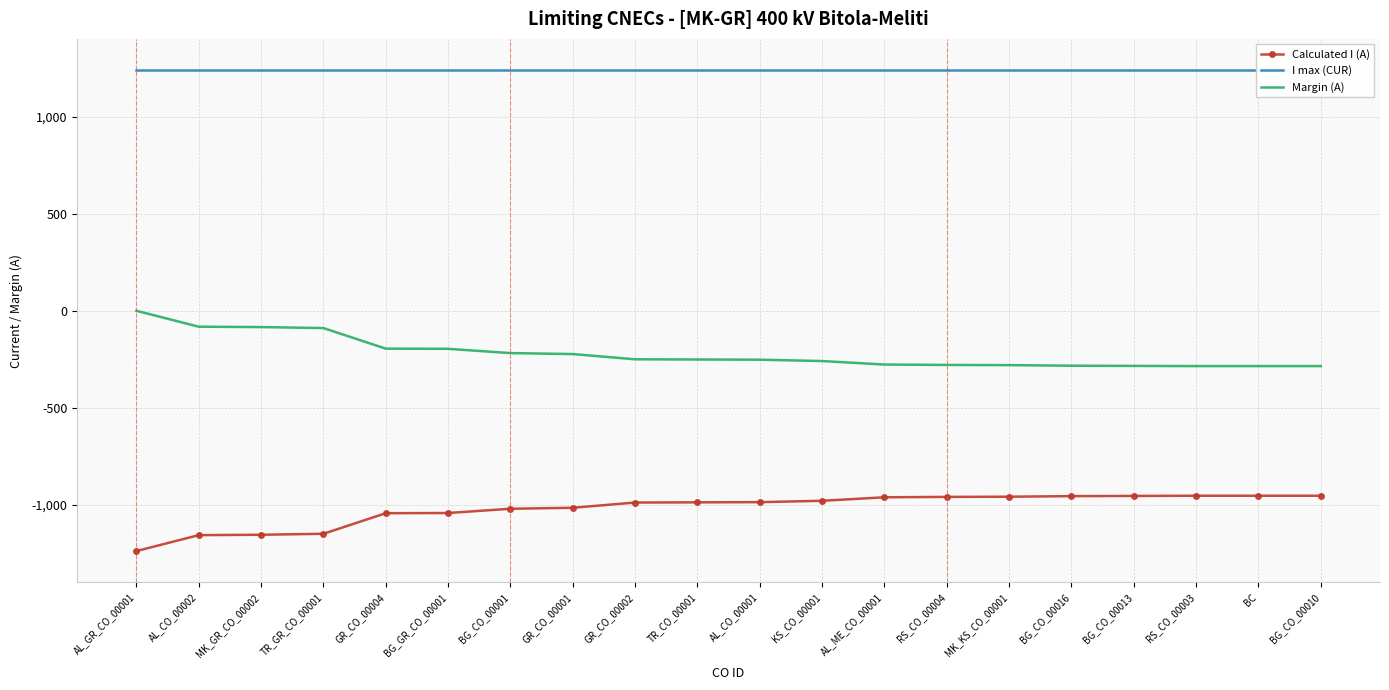

Is this an area chart (filled region under the line)?

No